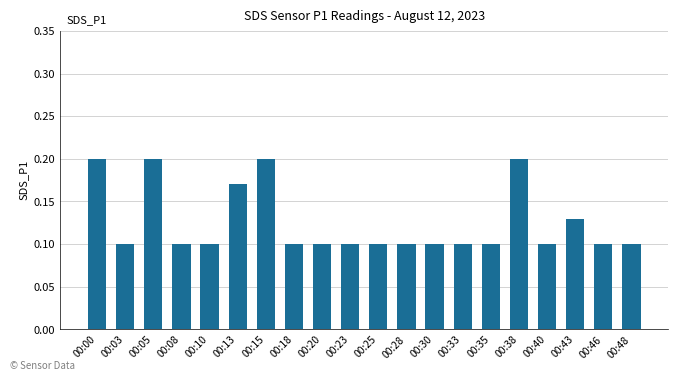

The chart shows a value of 0.1 at 00:10. True or false?

True